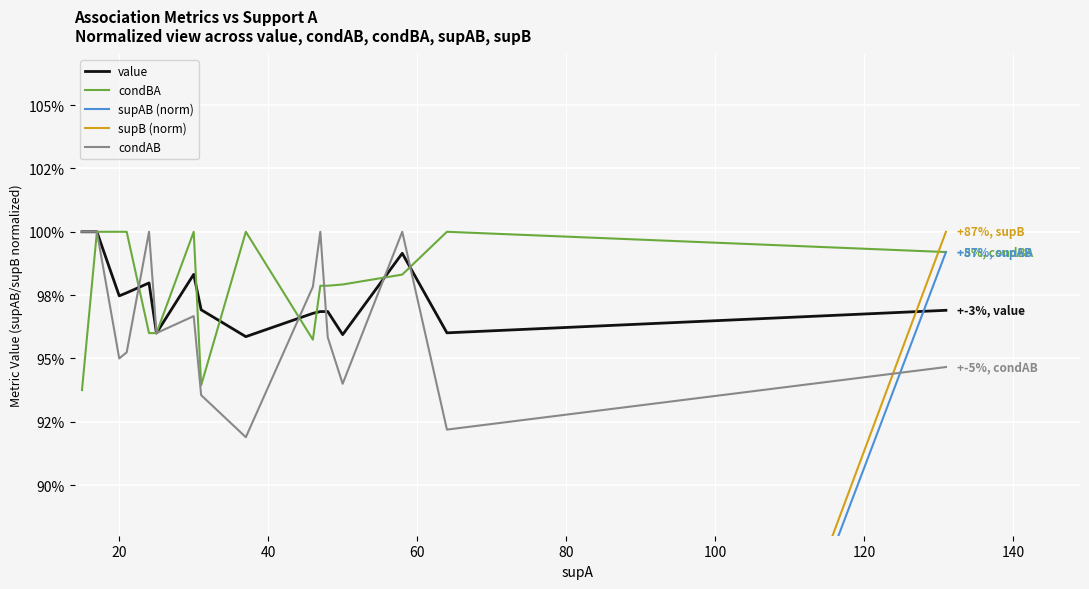

True or false: condAB has a value of 0.7 at 10.

False